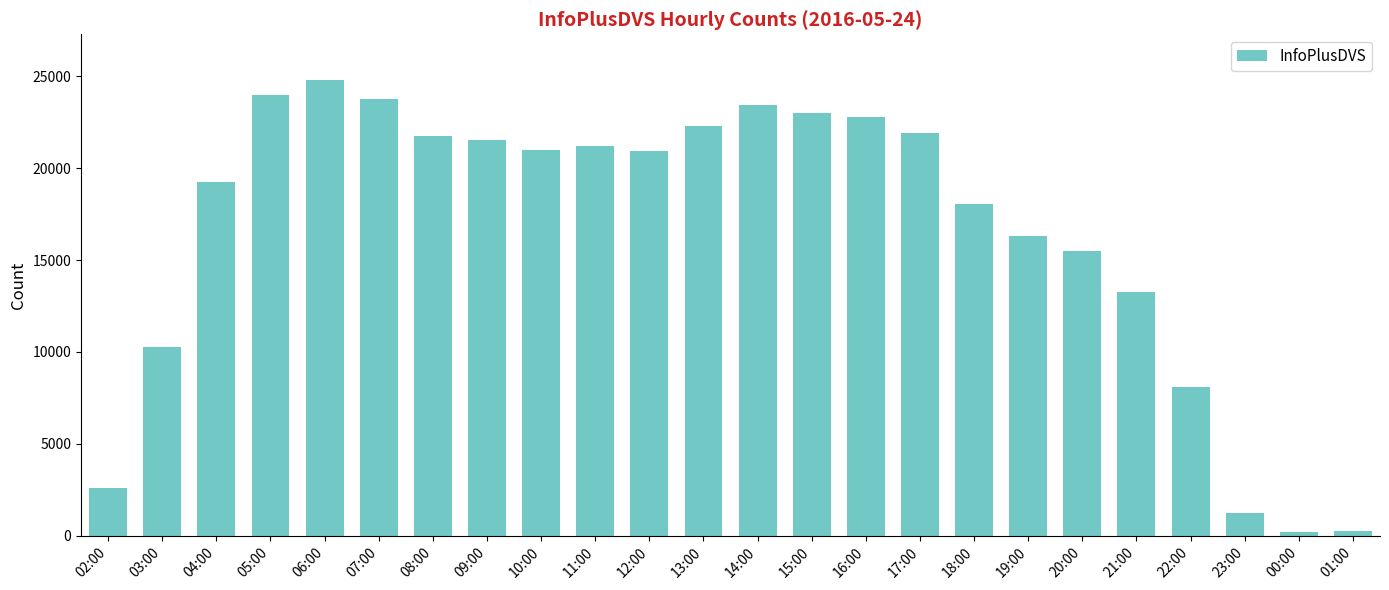

Where is the data nearest to the value 12497?

21:00